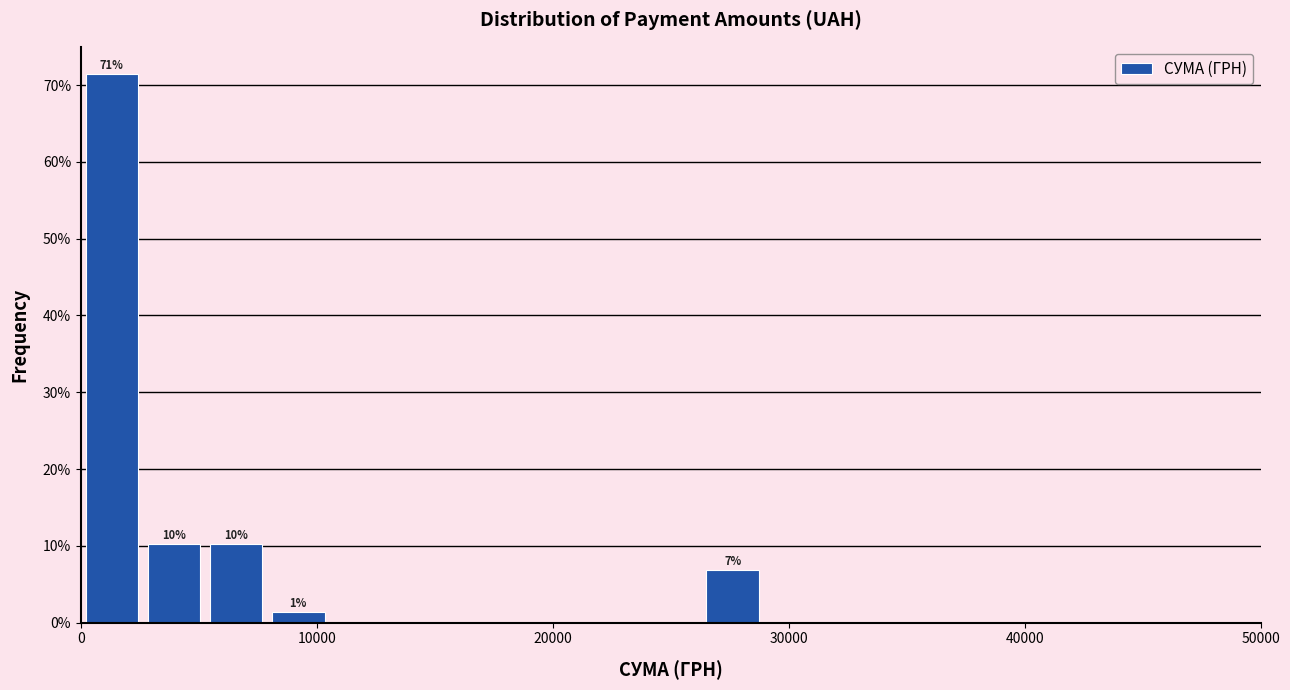

Read against the x-axis, roughly where is the centre of the tallest bar?

1000